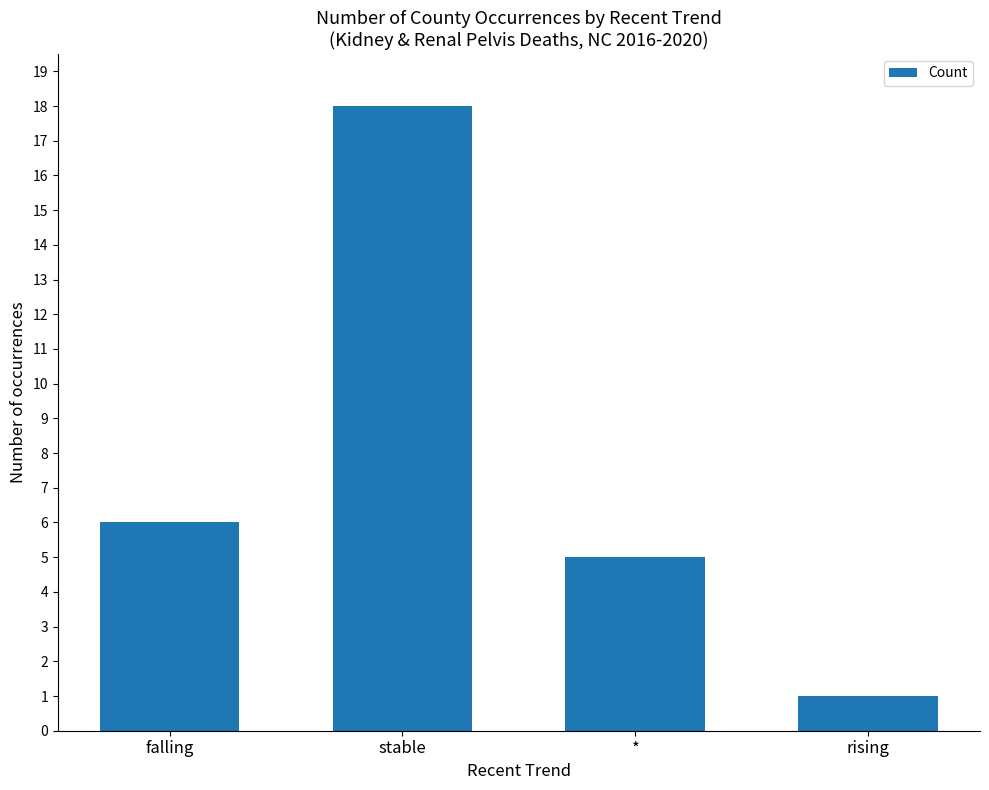

Which category has the lowest value across all series?

rising